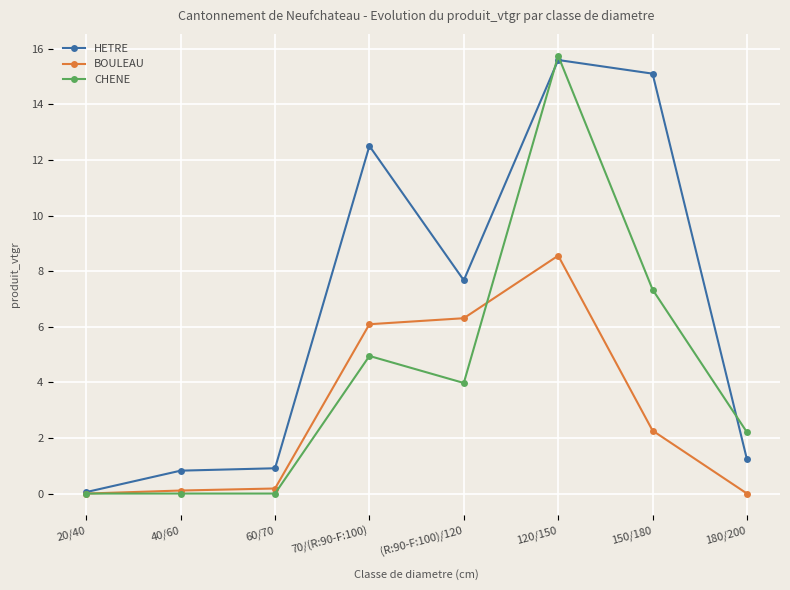

At which label does HETRE reach its peak?

120/150